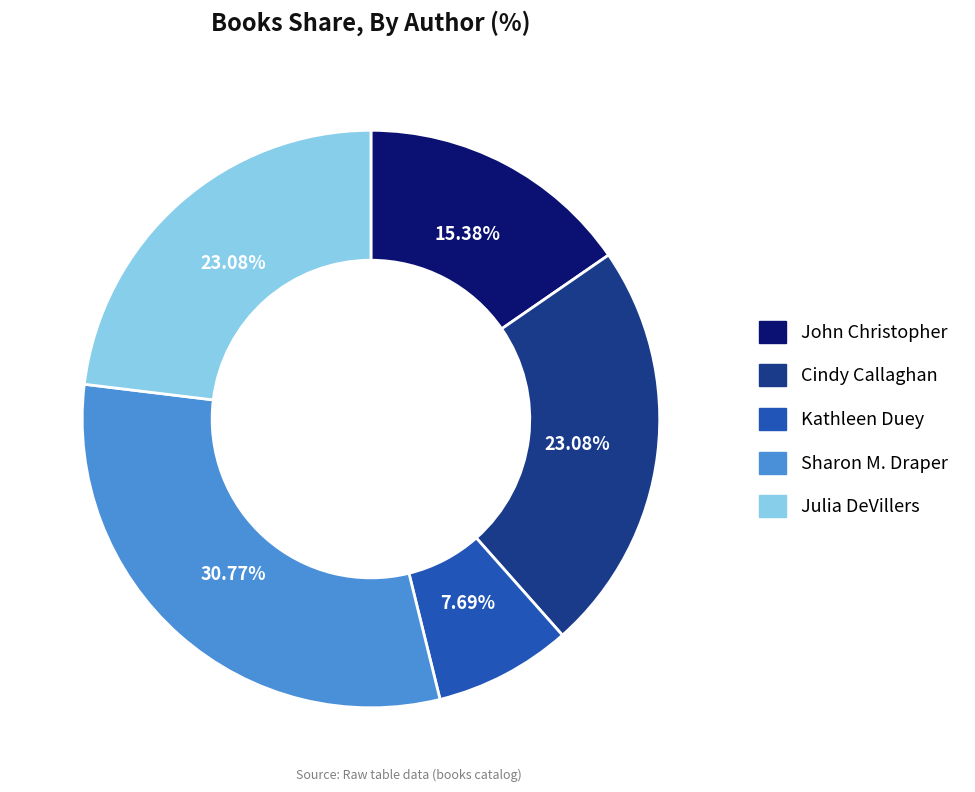

To the nearest percent, what percentage of the pie is Sharon M. Draper?

31%